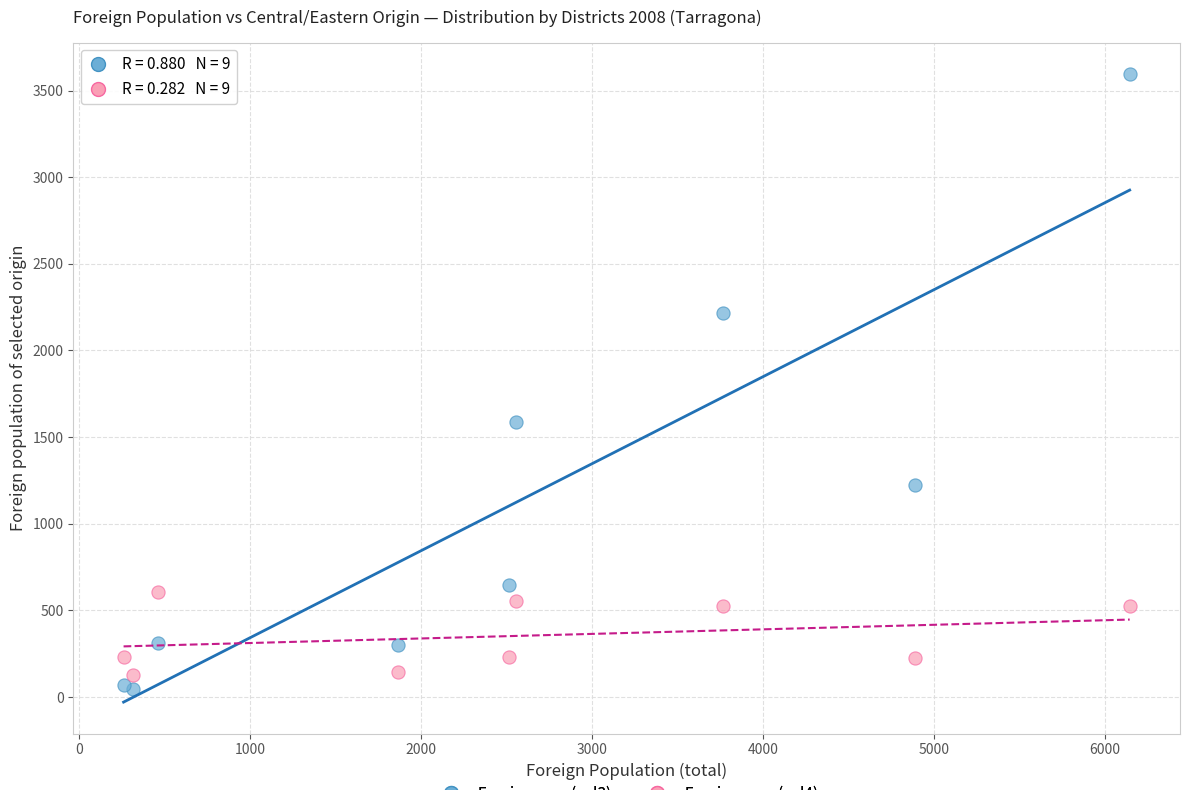

Which series reaches the maximum Y coordinate?

Foreign pop. (col3)